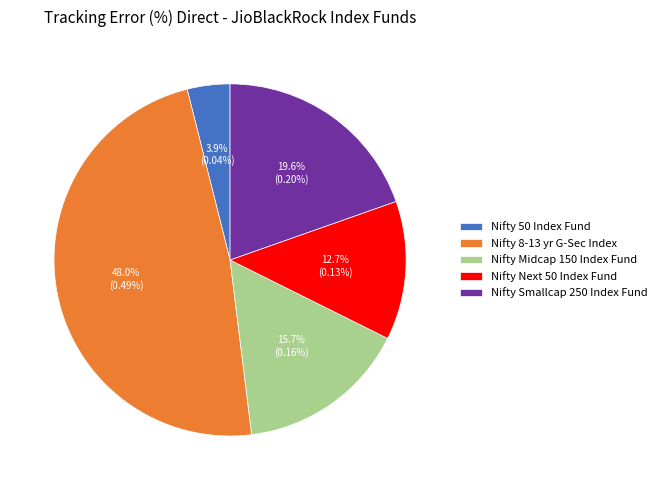

How many segments does this pie chart have?

5